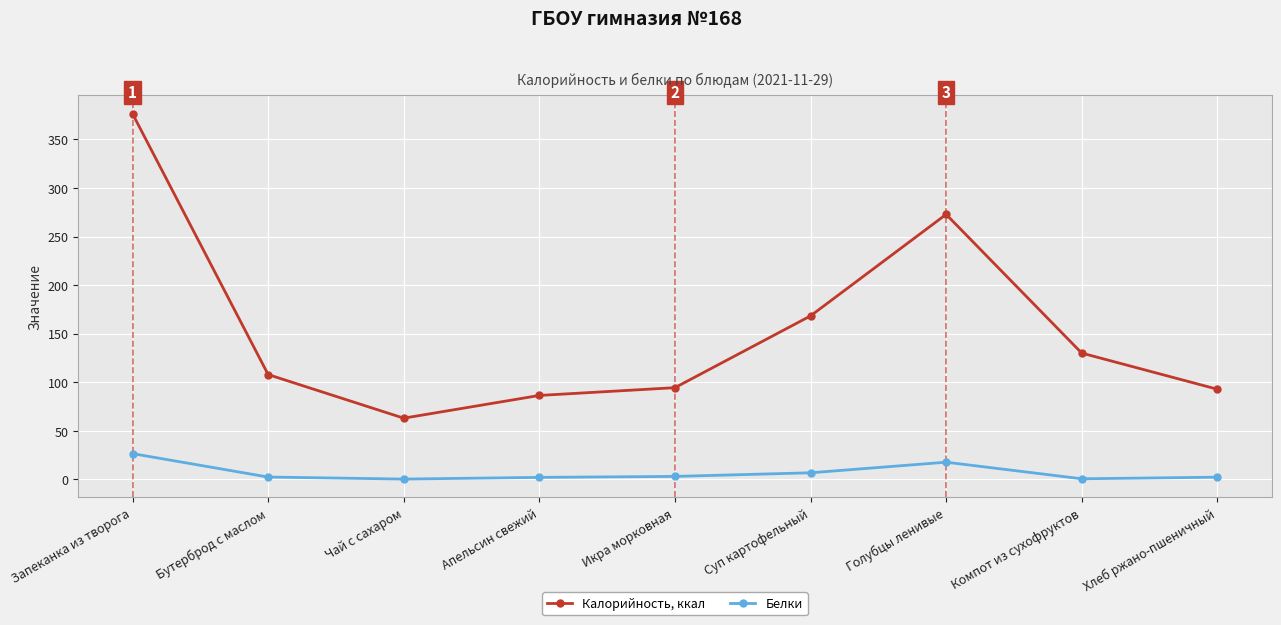

True or false: Калорийность, ккал and Белки intersect in this chart.

False